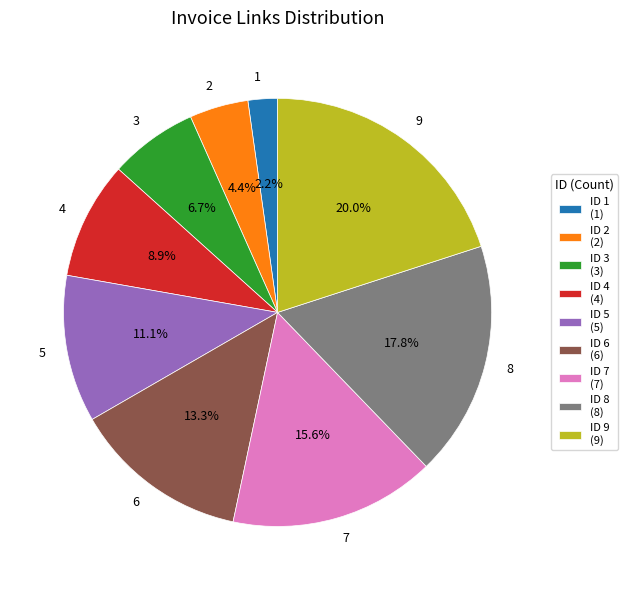

To the nearest percent, what is the difference between the 5 and 1 slice percentages?

9%